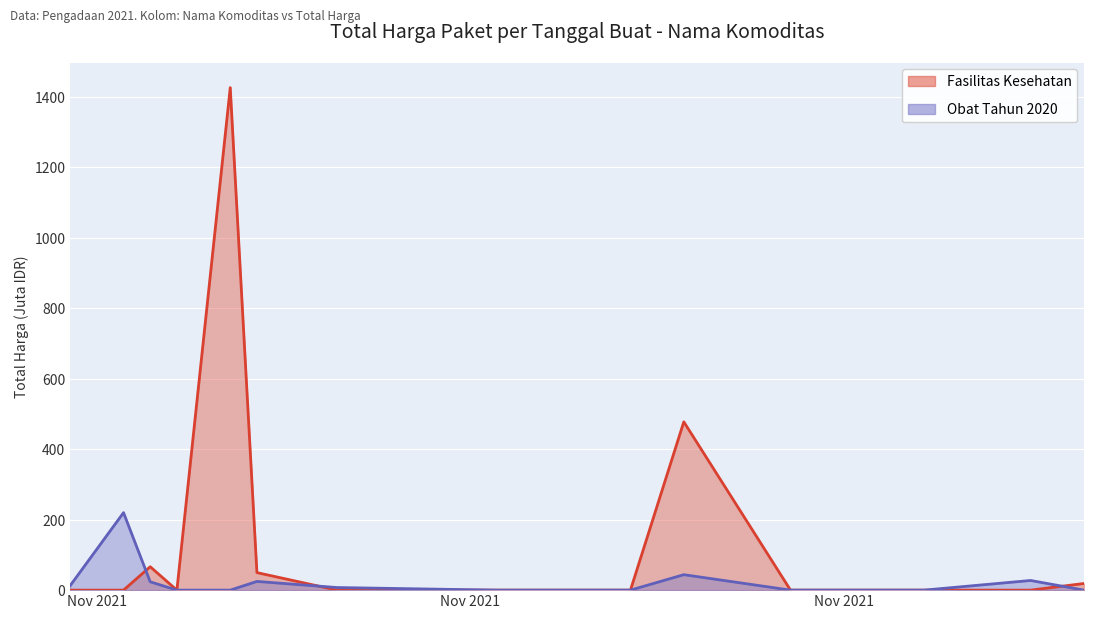

True or false: Obat Tahun 2020 has more than 1 points higher than both neighbors.

True